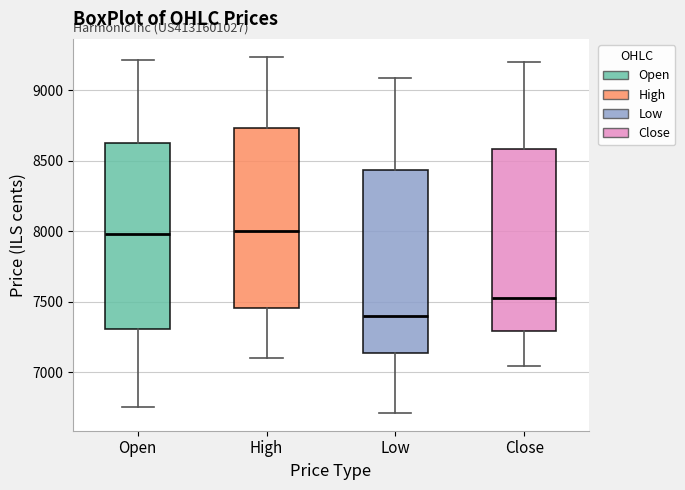

Where is the lower edge of the box for Close on the y-axis? The values are not printed on the chart, so give them approximately, as read against the axis.

7300